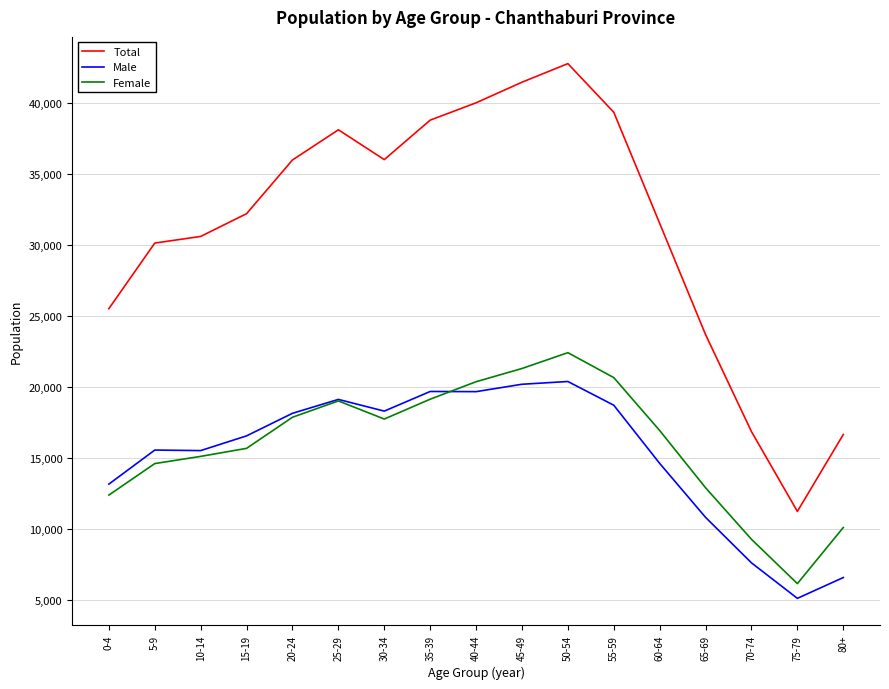

What is the difference between the Female values at 65-69 and 0-4?

513